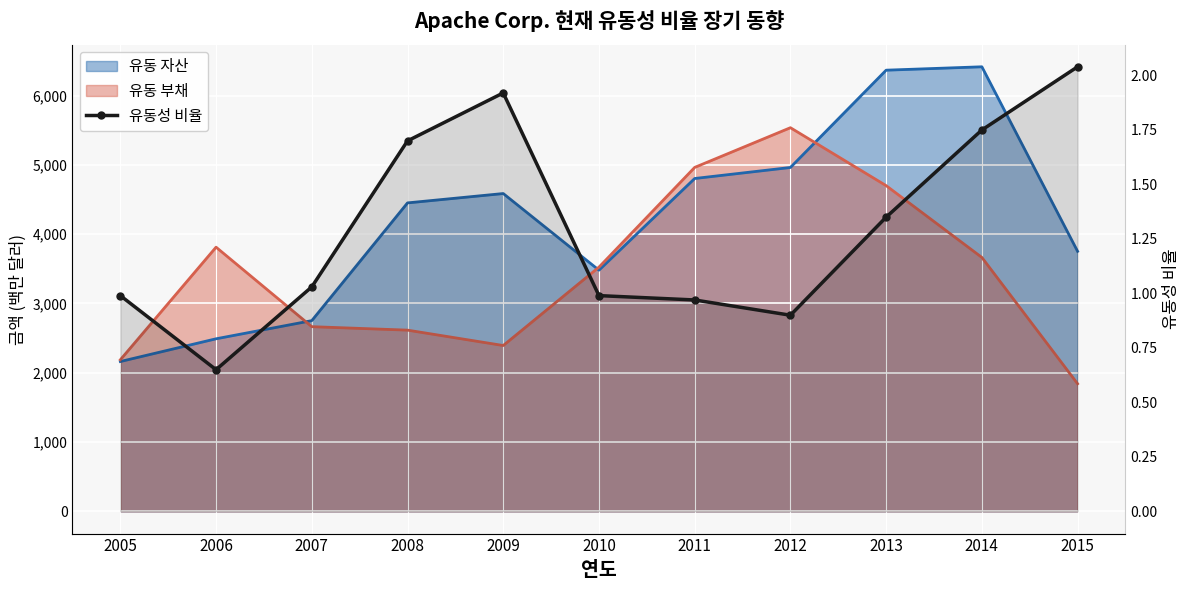

Rank the categories by value from lowest to highest.

2006, 2012, 2011, 2005, 2010, 2007, 2013, 2008, 2014, 2009, 2015